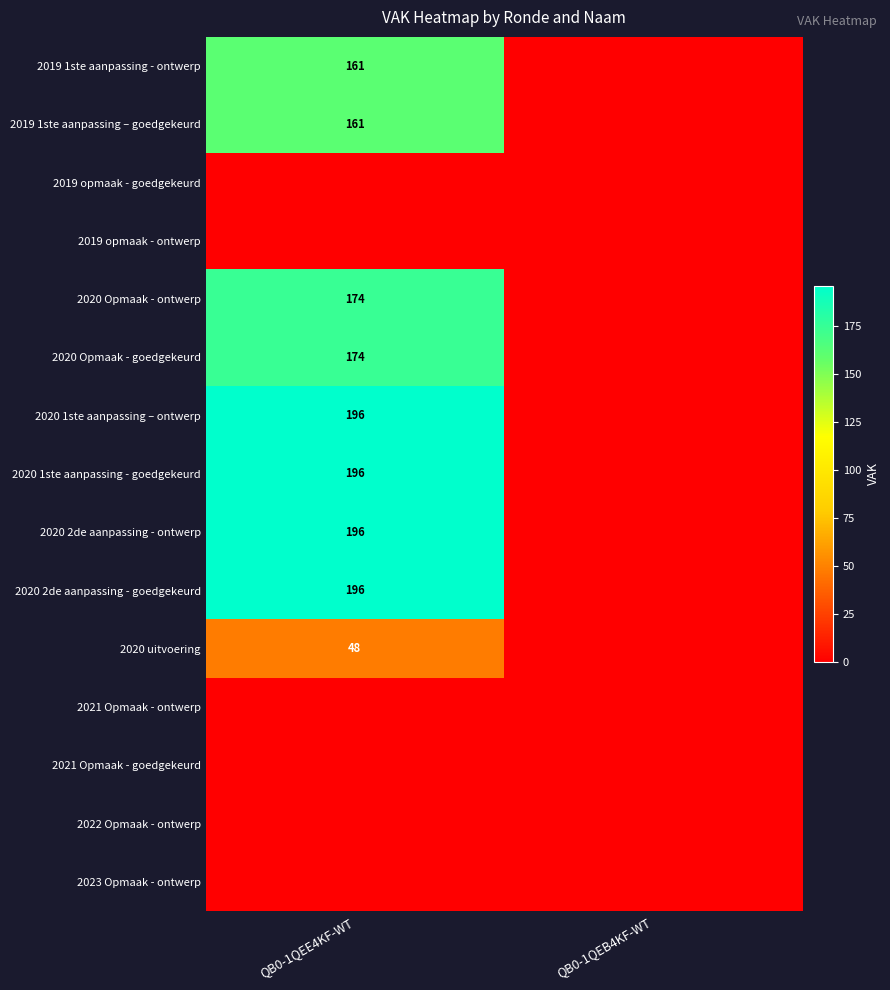

The value of 2019 1ste aanpassing – goedgekeurd at QB0-1QEE4KF-WT is 267. True or false?

False